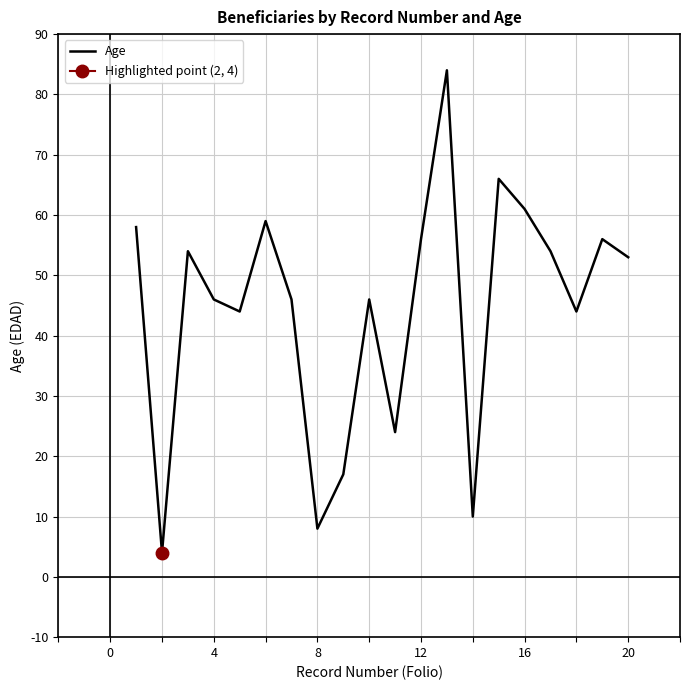

True or false: Age has a value of 8 at 8.

True